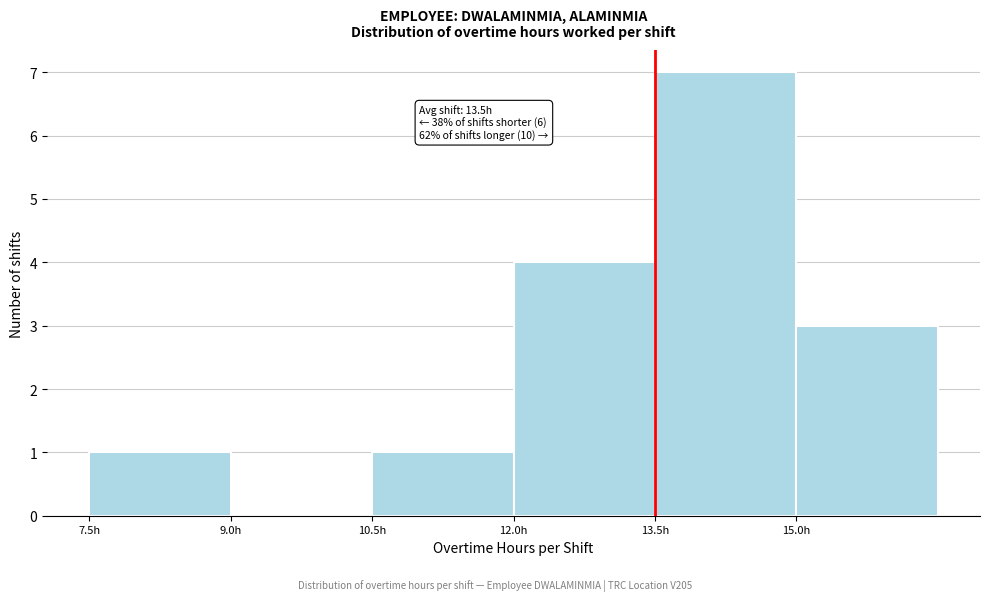

Which range on the x-axis has the tallest bar?

13.5 to 15.0